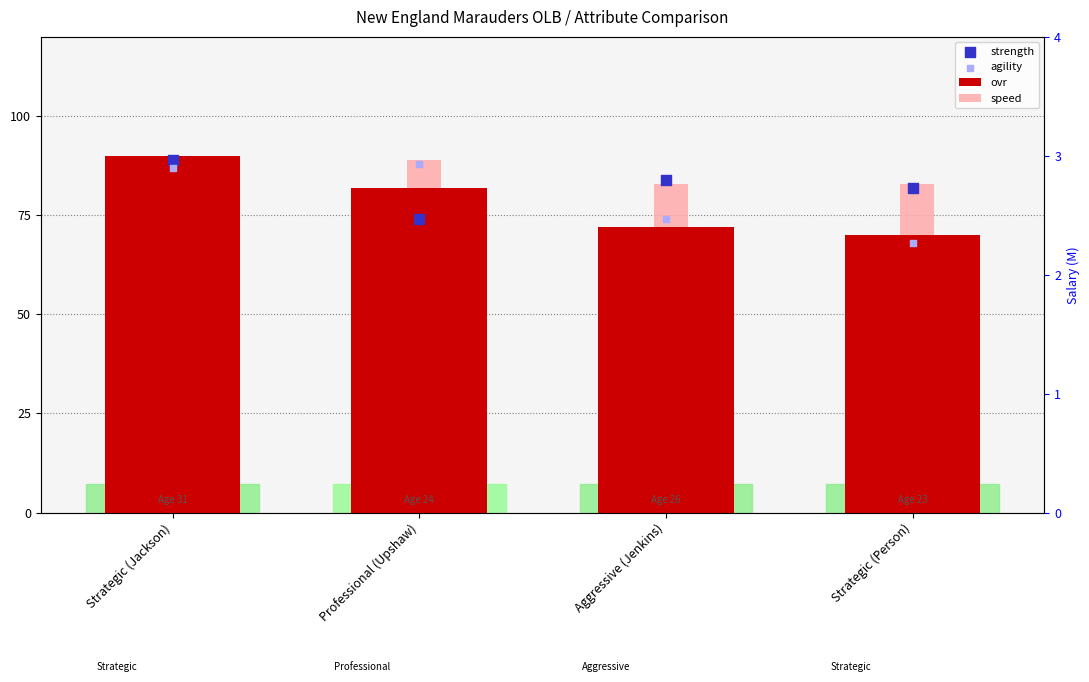

What are all the series names shown in the legend?

ovr, speed, strength, agility